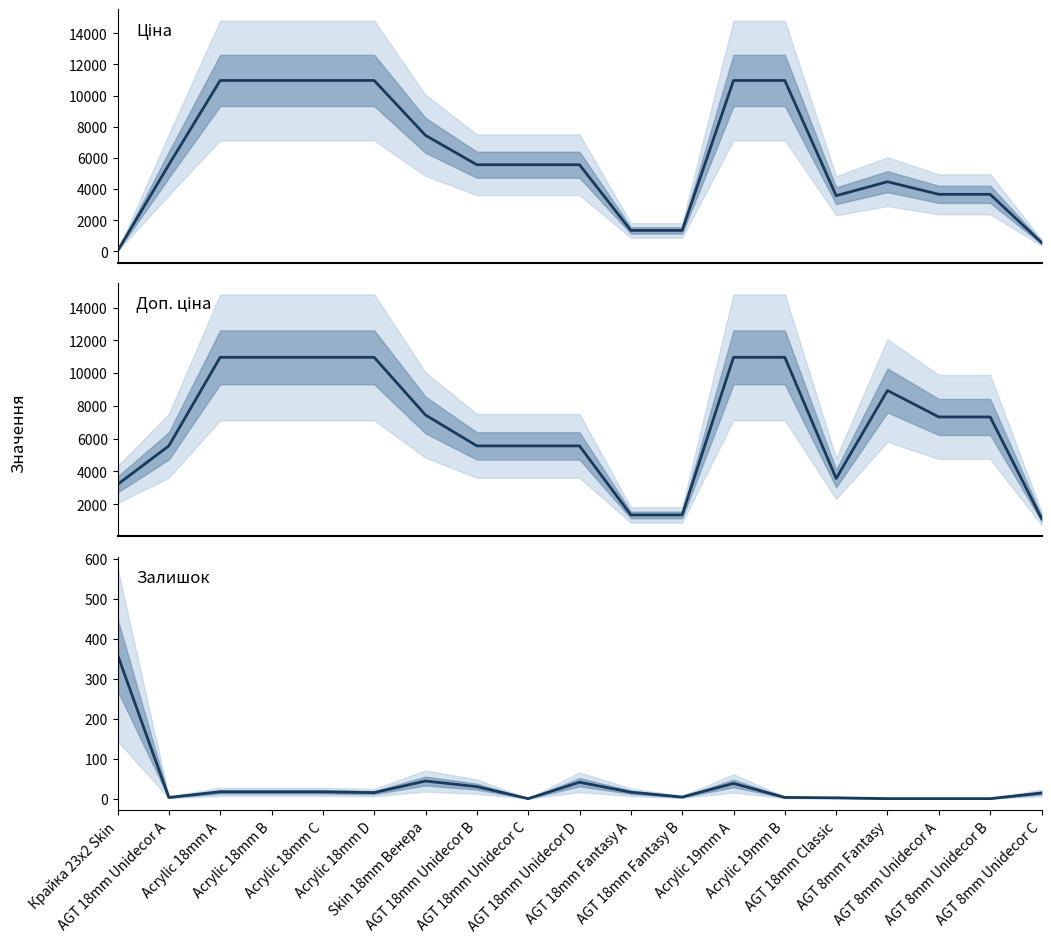

How many values in the Залишок series are below 15?

9